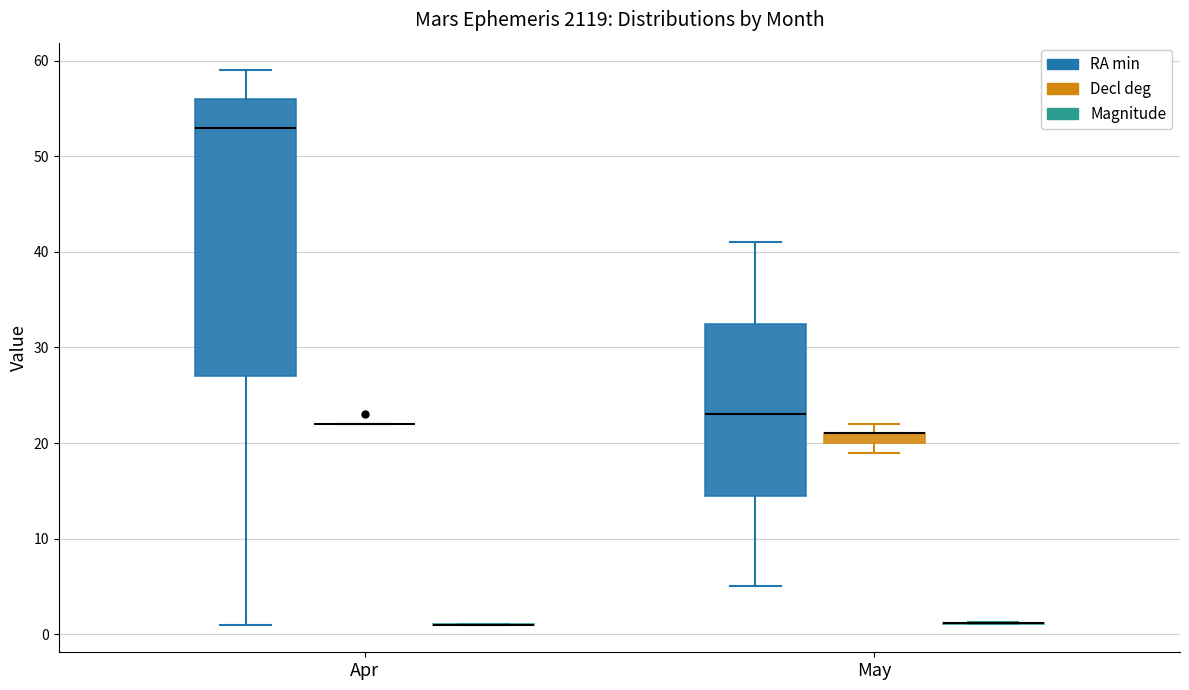

Comparing the boxes themselves (not the whiskers), which one is the tallest?

Apr (RA min)